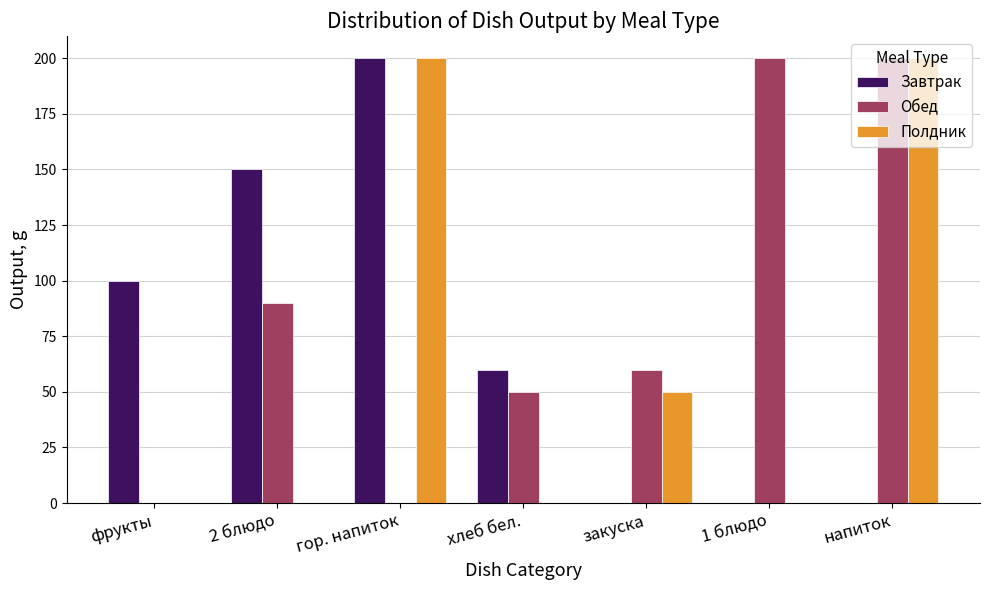

Reading left to right, what are all the values shown in this chart?

Завтрак: фрукты=100	2 блюдо=150	гор. напиток=200	хлеб бел.=60	закуска=0	1 блюдо=0	напиток=0
Обед: фрукты=0	2 блюдо=90	гор. напиток=0	хлеб бел.=50	закуска=60	1 блюдо=200	напиток=200
Полдник: фрукты=0	2 блюдо=0	гор. напиток=200	хлеб бел.=0	закуска=50	1 блюдо=0	напиток=200